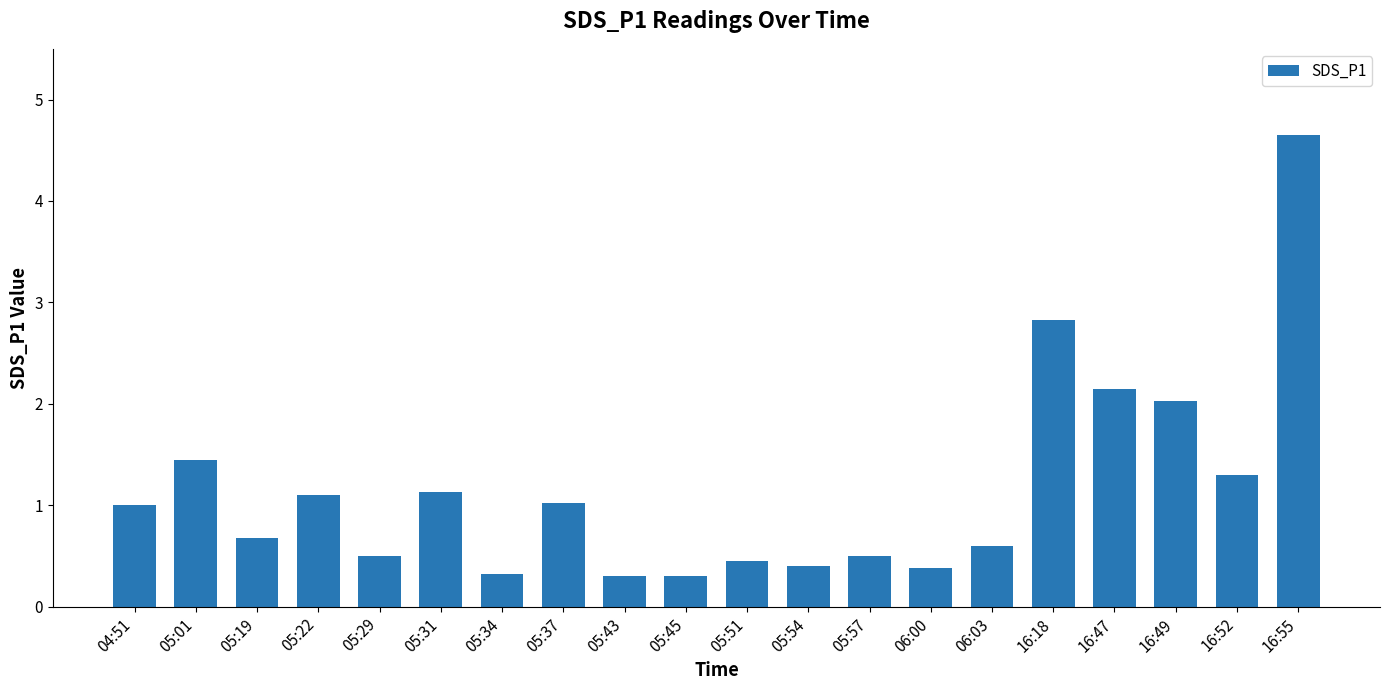

How many data points are less than 1?

10